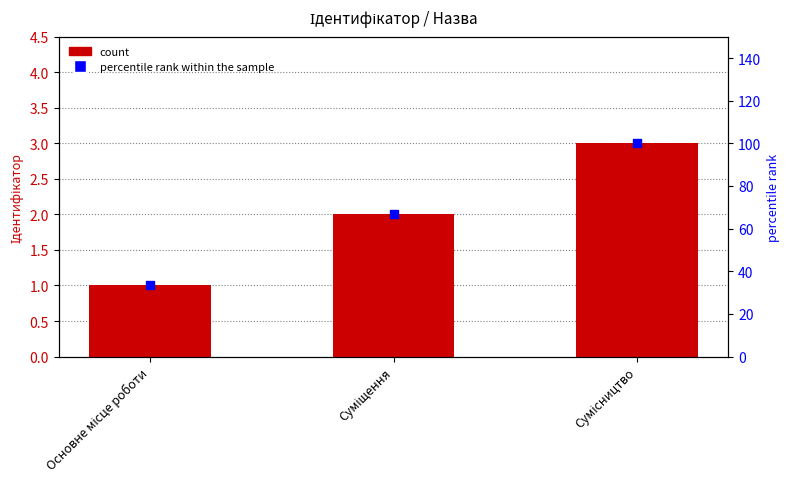

Which series has the largest total across all categories?

percentile rank within the sample